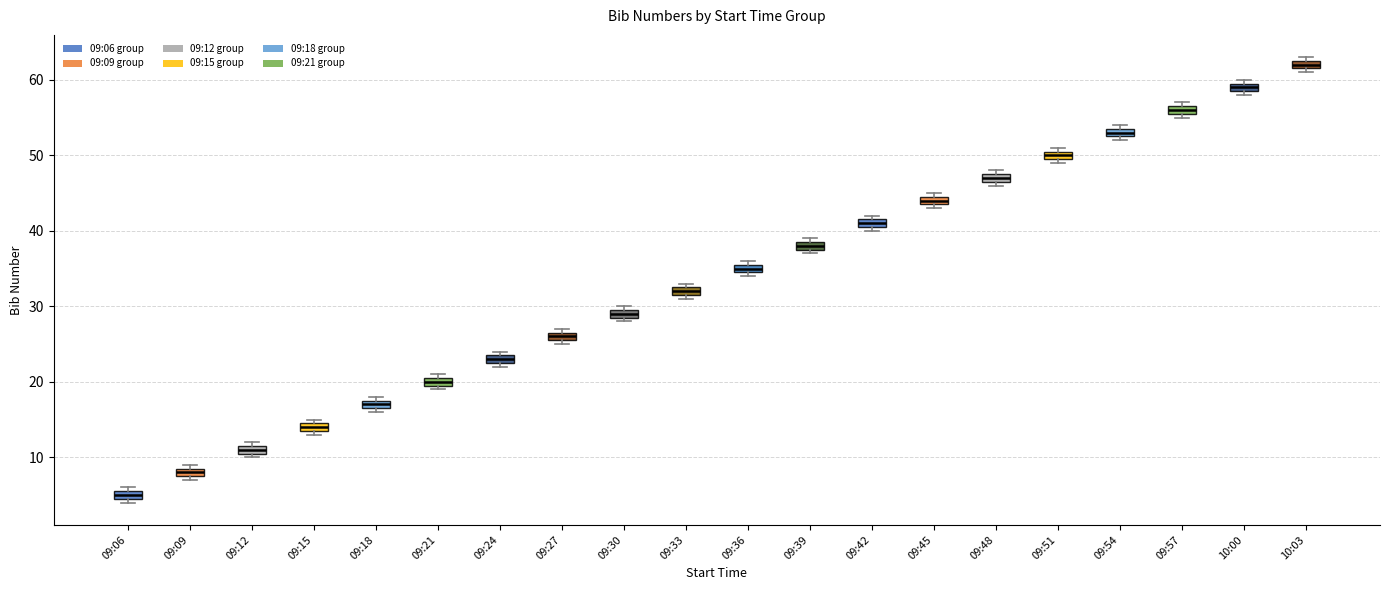

Where is the lower edge of the box for 09:54 on the y-axis? The values are not printed on the chart, so give them approximately, as read against the axis.

53